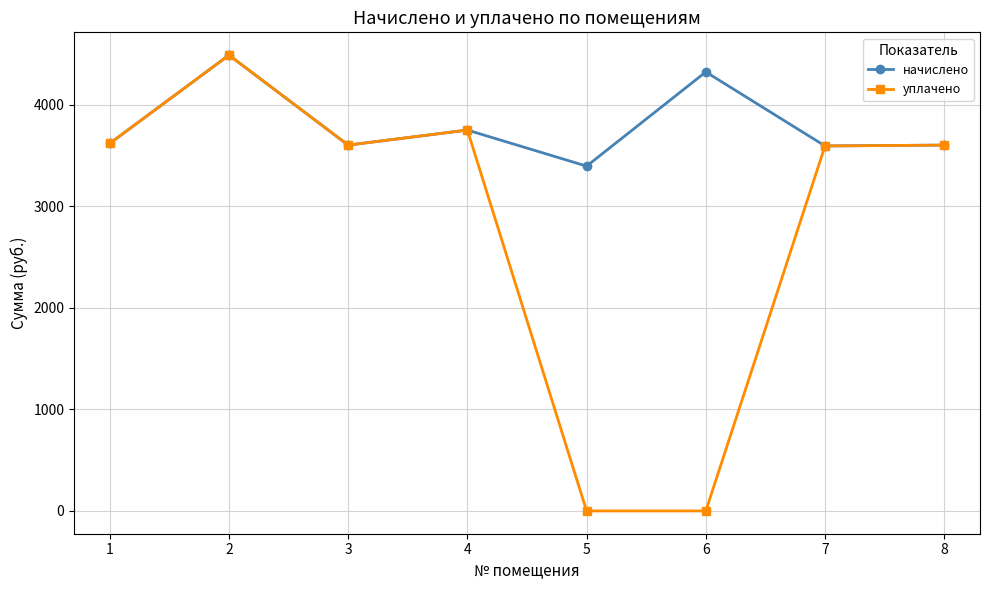

Is this an area chart (filled region under the line)?

No